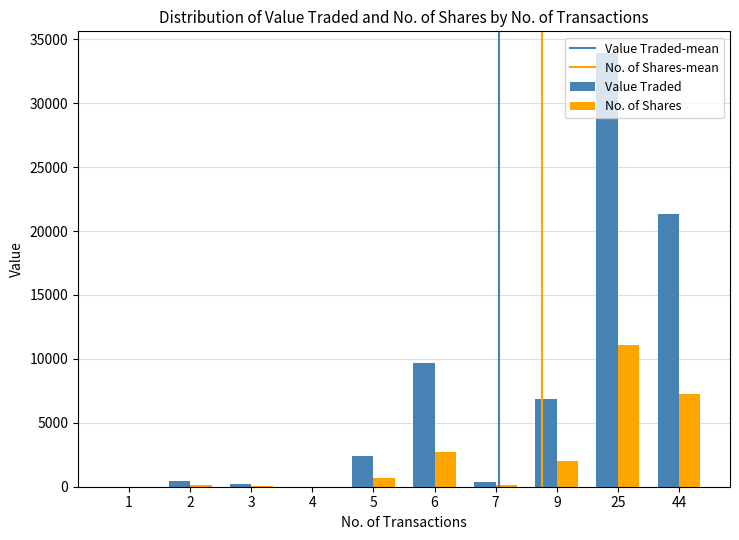

What is the greatest value displayed?

33929